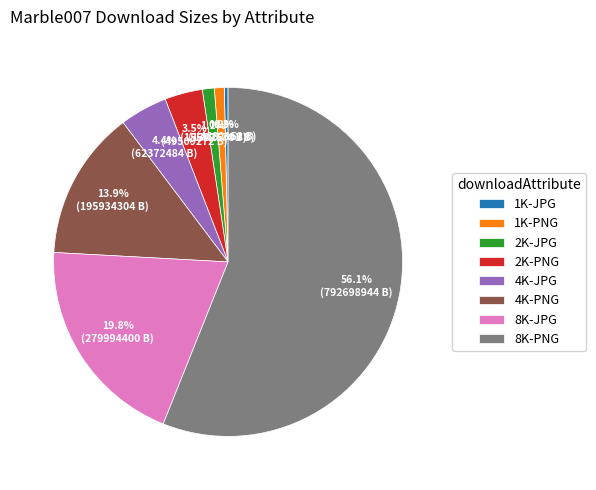

How many slices are in this pie chart?

8